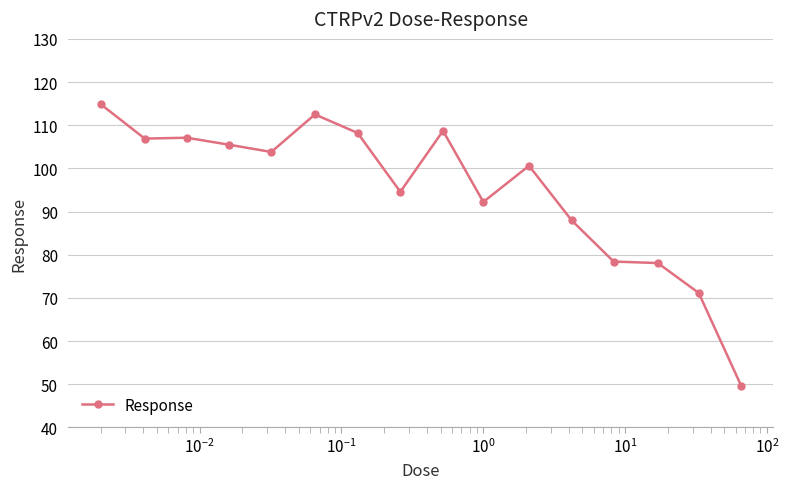

How many lines are shown in the chart?

1